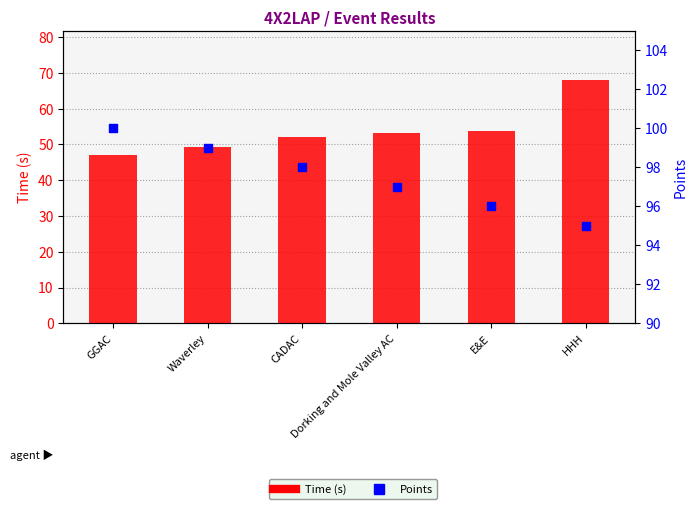

Which series reaches the maximum Y coordinate?

Points